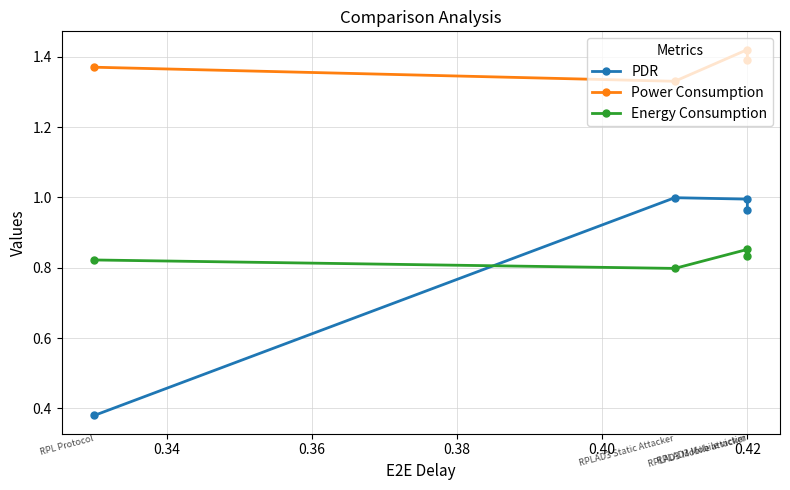

True or false: PDR and Power Consumption intersect in this chart.

False